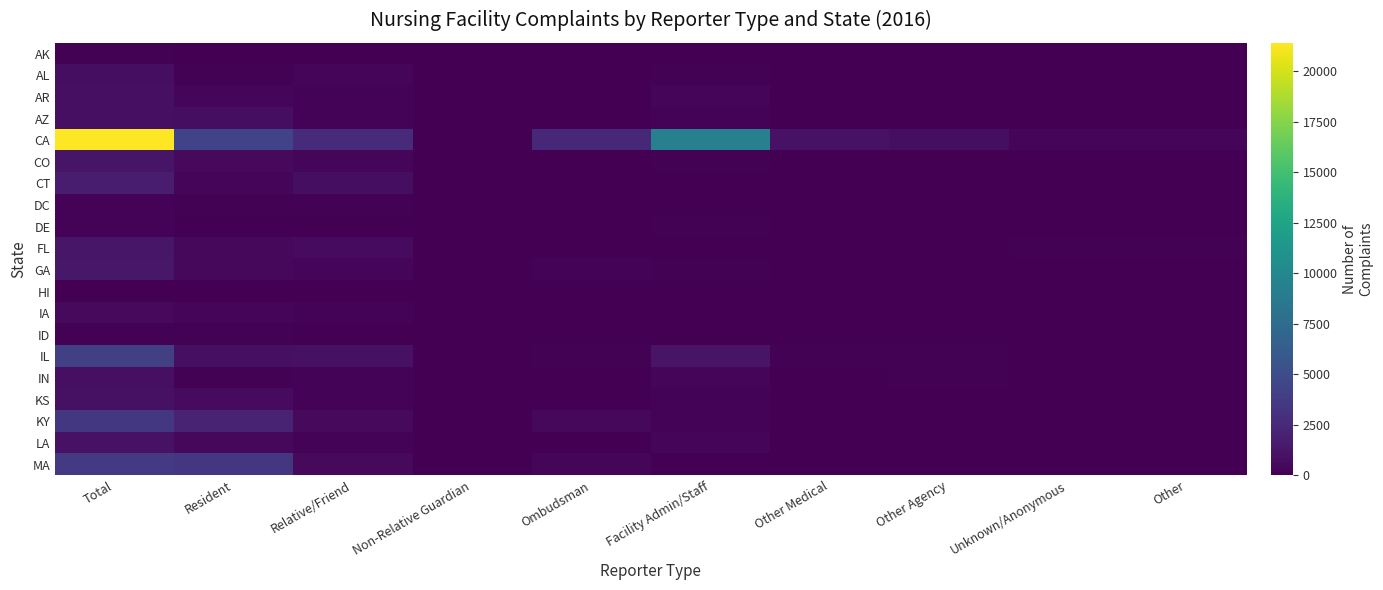

Reading left to right, transcribe all the data shown in this chart.

AK: Total=93	Resident=4	Relative/Friend=18	Non-Relative Guardian=0	Ombudsman=7	Facility Admin/Staff=6	Other Medical=1	Other Agency=2	Unknown/Anonymous=0	Other=0
AL: Total=763	Resident=160	Relative/Friend=336	Non-Relative Guardian=5	Ombudsman=31	Facility Admin/Staff=88	Other Medical=8	Other Agency=7	Unknown/Anonymous=10	Other=10
AR: Total=892	Resident=336	Relative/Friend=176	Non-Relative Guardian=39	Ombudsman=34	Facility Admin/Staff=265	Other Medical=2	Other Agency=41	Unknown/Anonymous=0	Other=0
AZ: Total=862	Resident=797	Relative/Friend=209	Non-Relative Guardian=1	Ombudsman=30	Facility Admin/Staff=179	Other Medical=3	Other Agency=68	Unknown/Anonymous=16	Other=16
CA: Total=21410	Resident=4310	Relative/Friend=2585	Non-Relative Guardian=62	Ombudsman=2410	Facility Admin/Staff=9345	Other Medical=1023	Other Agency=792	Unknown/Anonymous=329	Other=329
CO: Total=1223	Resident=581	Relative/Friend=379	Non-Relative Guardian=11	Ombudsman=49	Facility Admin/Staff=86	Other Medical=20	Other Agency=76	Unknown/Anonymous=10	Other=10
CT: Total=1706	Resident=338	Relative/Friend=820	Non-Relative Guardian=9	Ombudsman=3	Facility Admin/Staff=61	Other Medical=54	Other Agency=66	Unknown/Anonymous=12	Other=12
DC: Total=236	Resident=107	Relative/Friend=85	Non-Relative Guardian=9	Ombudsman=37	Facility Admin/Staff=26	Other Medical=3	Other Agency=8	Unknown/Anonymous=3	Other=3
DE: Total=218	Resident=31	Relative/Friend=45	Non-Relative Guardian=0	Ombudsman=5	Facility Admin/Staff=132	Other Medical=2	Other Agency=5	Unknown/Anonymous=16	Other=16
FL: Total=1282	Resident=471	Relative/Friend=621	Non-Relative Guardian=64	Ombudsman=30	Facility Admin/Staff=8	Other Medical=8	Other Agency=9	Unknown/Anonymous=118	Other=118
GA: Total=1378	Resident=472	Relative/Friend=310	Non-Relative Guardian=4	Ombudsman=177	Facility Admin/Staff=142	Other Medical=15	Other Agency=20	Unknown/Anonymous=2	Other=2
HI: Total=45	Resident=67	Relative/Friend=21	Non-Relative Guardian=0	Ombudsman=5	Facility Admin/Staff=2	Other Medical=0	Other Agency=2	Unknown/Anonymous=0	Other=0
IA: Total=583	Resident=388	Relative/Friend=241	Non-Relative Guardian=3	Ombudsman=36	Facility Admin/Staff=59	Other Medical=8	Other Agency=20	Unknown/Anonymous=2	Other=2
ID: Total=161	Resident=148	Relative/Friend=50	Non-Relative Guardian=2	Ombudsman=13	Facility Admin/Staff=19	Other Medical=1	Other Agency=4	Unknown/Anonymous=1	Other=1
IL: Total=4044	Resident=856	Relative/Friend=949	Non-Relative Guardian=19	Ombudsman=158	Facility Admin/Staff=1103	Other Medical=92	Other Agency=155	Unknown/Anonymous=69	Other=69
IN: Total=906	Resident=166	Relative/Friend=228	Non-Relative Guardian=11	Ombudsman=39	Facility Admin/Staff=314	Other Medical=7	Other Agency=94	Unknown/Anonymous=8	Other=8
KS: Total=945	Resident=654	Relative/Friend=248	Non-Relative Guardian=7	Ombudsman=40	Facility Admin/Staff=249	Other Medical=4	Other Agency=20	Unknown/Anonymous=1	Other=1
KY: Total=3435	Resident=2087	Relative/Friend=567	Non-Relative Guardian=20	Ombudsman=451	Facility Admin/Staff=201	Other Medical=10	Other Agency=15	Unknown/Anonymous=19	Other=19
LA: Total=1007	Resident=459	Relative/Friend=174	Non-Relative Guardian=0	Ombudsman=41	Facility Admin/Staff=276	Other Medical=5	Other Agency=2	Unknown/Anonymous=2	Other=2
MA: Total=3612	Resident=3347	Relative/Friend=514	Non-Relative Guardian=4	Ombudsman=336	Facility Admin/Staff=32	Other Medical=4	Other Agency=49	Unknown/Anonymous=4	Other=4